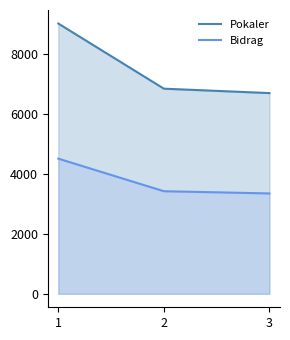

What is the difference between the maximum and minimum values in the Bidrag series?

1159